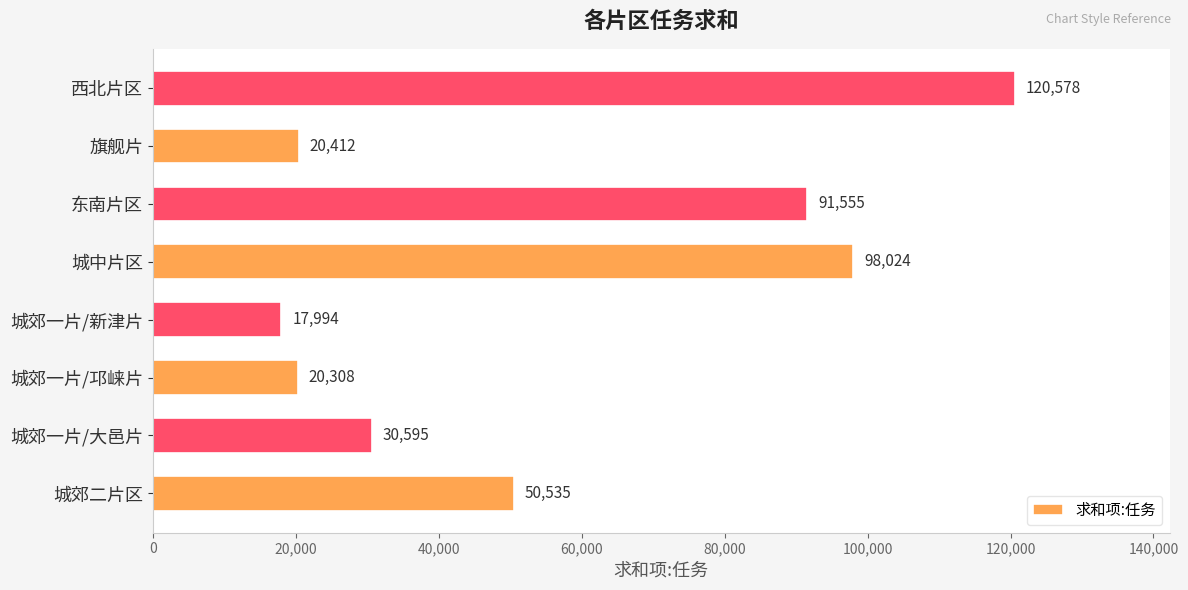

Are the bars grouped side by side (vs. stacked)?

No